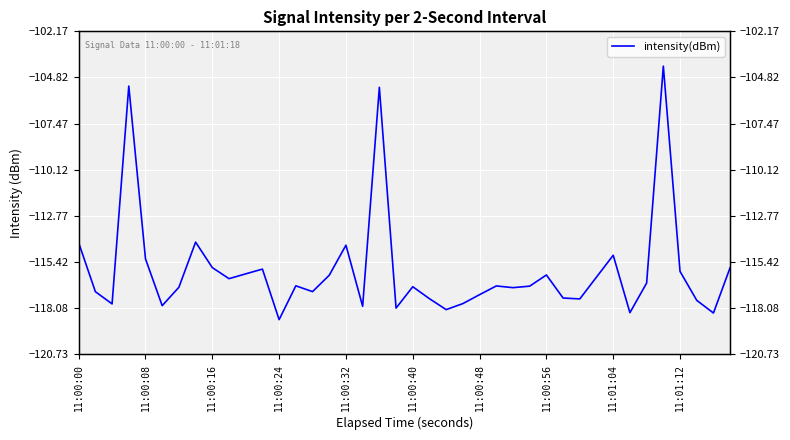

Count the number of values greater than -116.

12